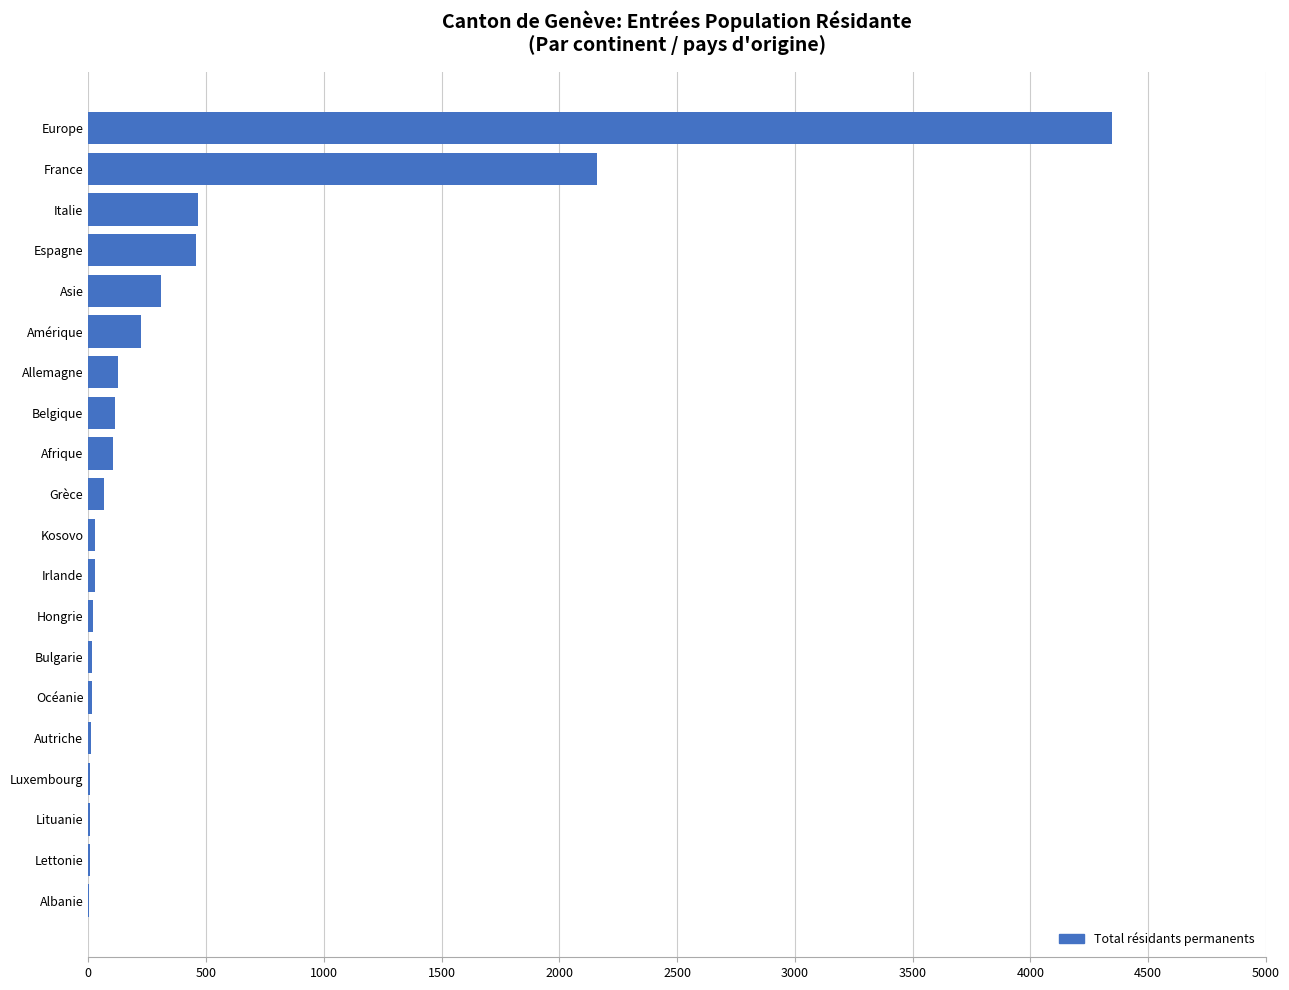

Are the bars horizontal?

Yes